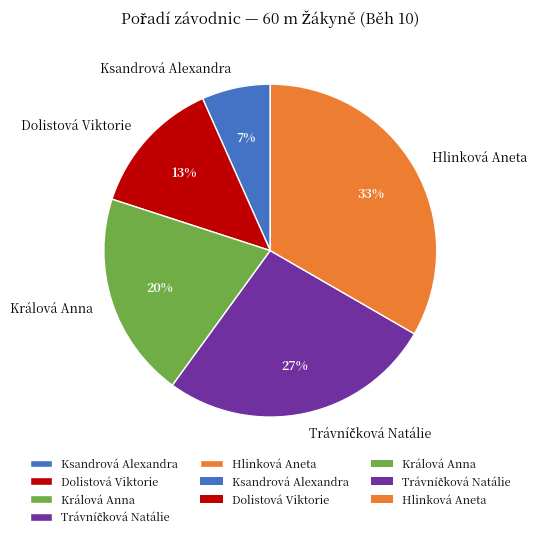

What is the smallest slice in the pie chart?

Ksandrová Alexandra